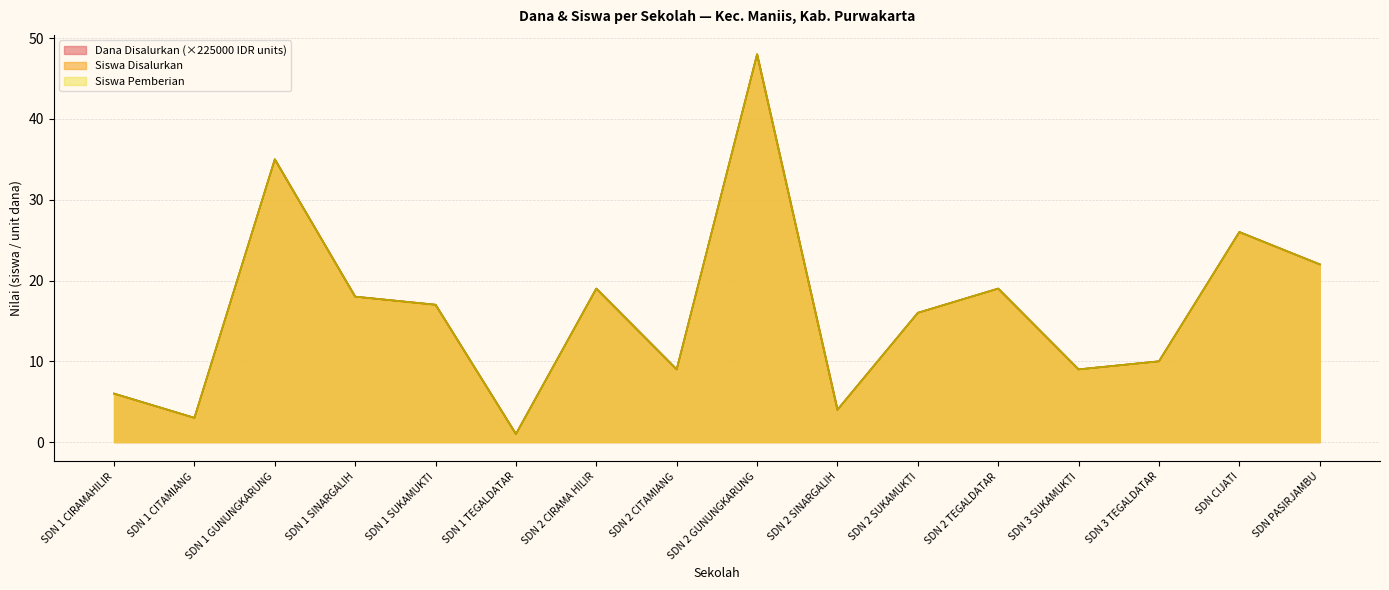

The value of Siswa Pemberian at SDN 1 SINARGALIH is 18. True or false?

True